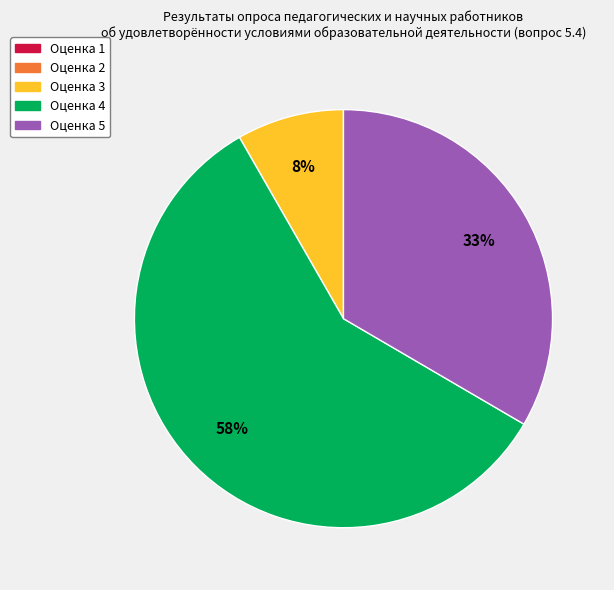

To the nearest percent, what is the average slice percentage?

33%